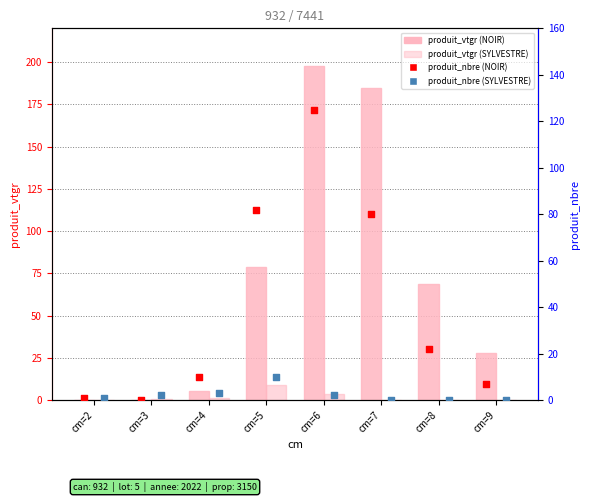

Which series reaches the maximum Y coordinate?

PIN NOIR produit_vtgr